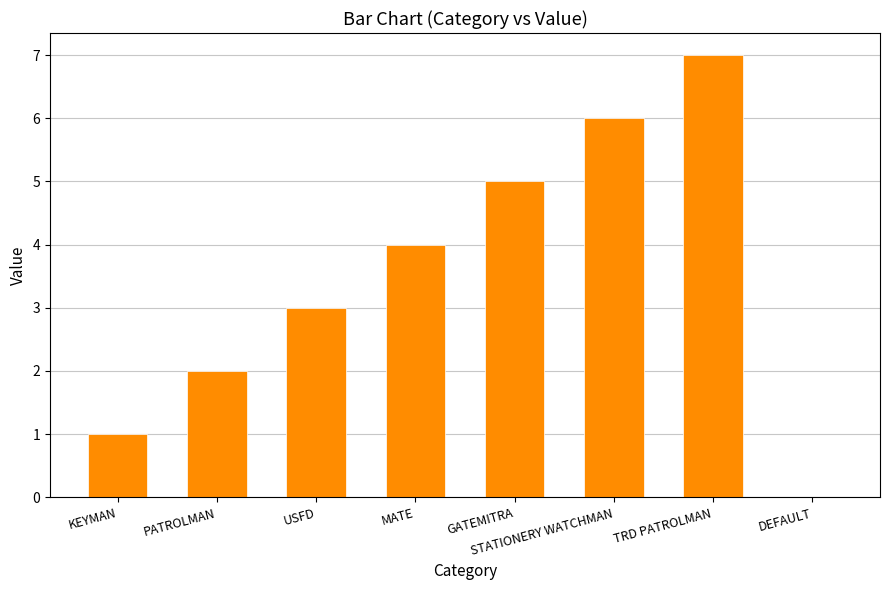

What is the maximum value shown in the chart?

7